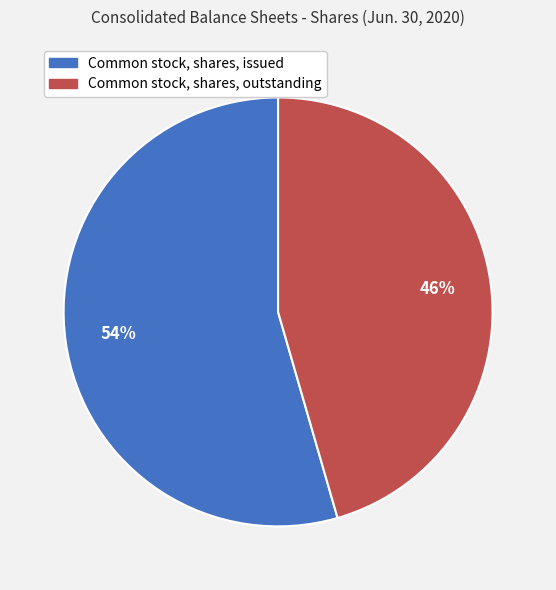

Is the sum of Common stock, shares, issued and Common stock, shares, outstanding greater than half?

Yes